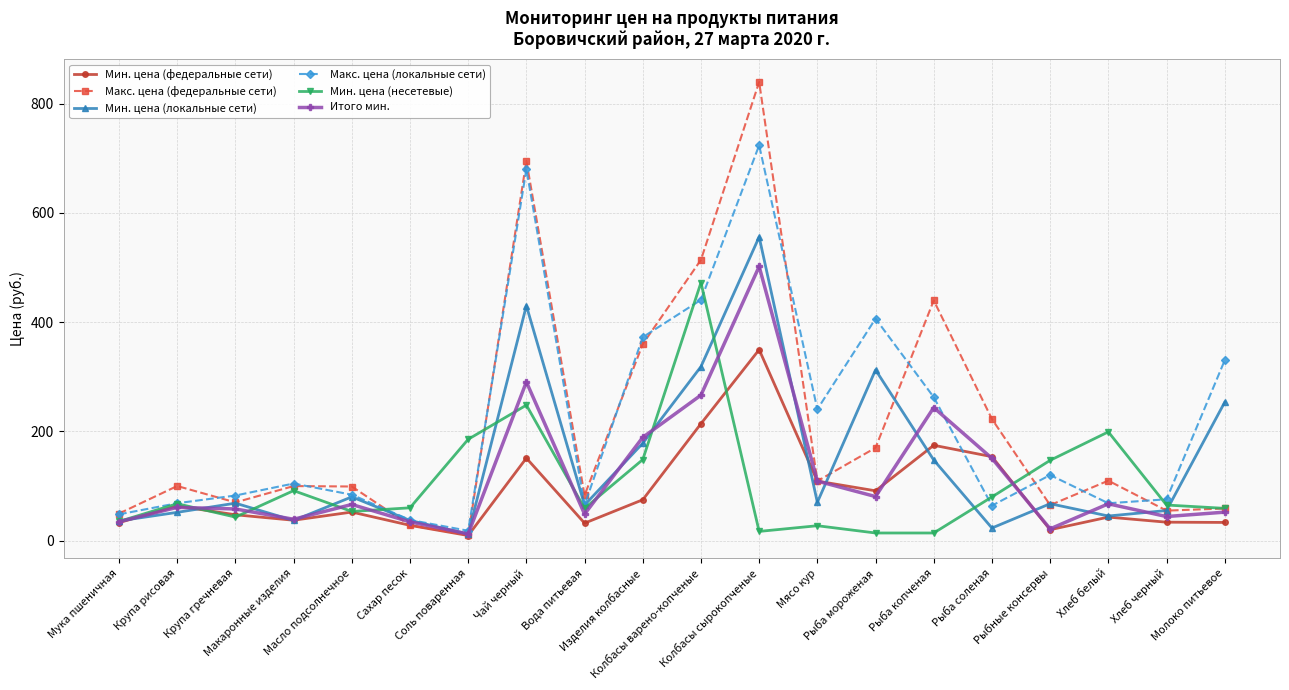

Which category has the highest value across all series?

Колбасы сырокопченые